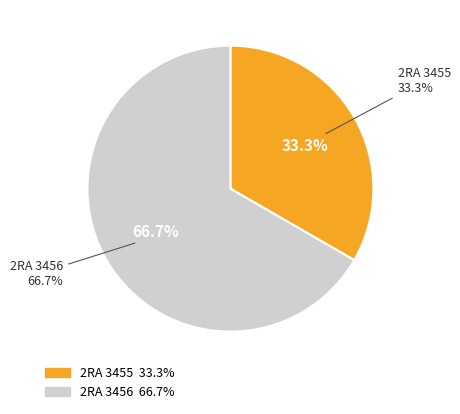

What percentage is the 2RA 3455 slice, to the nearest percent?

33%